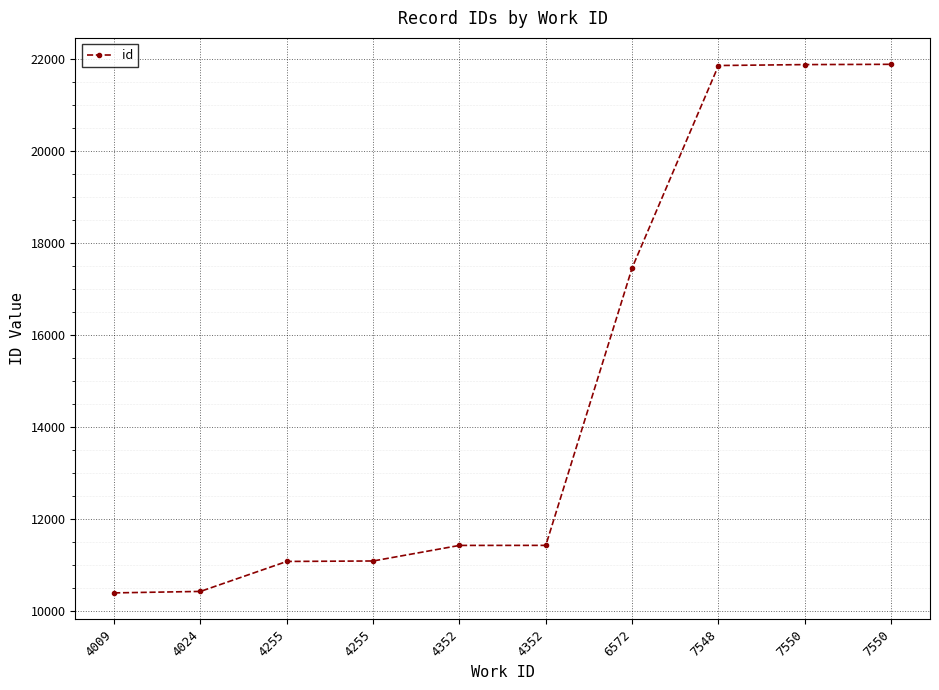

List the labels in order of value, smallest first.

4009, 4024, 4255, 4255, 4352, 4352, 6572, 7548, 7550, 7550